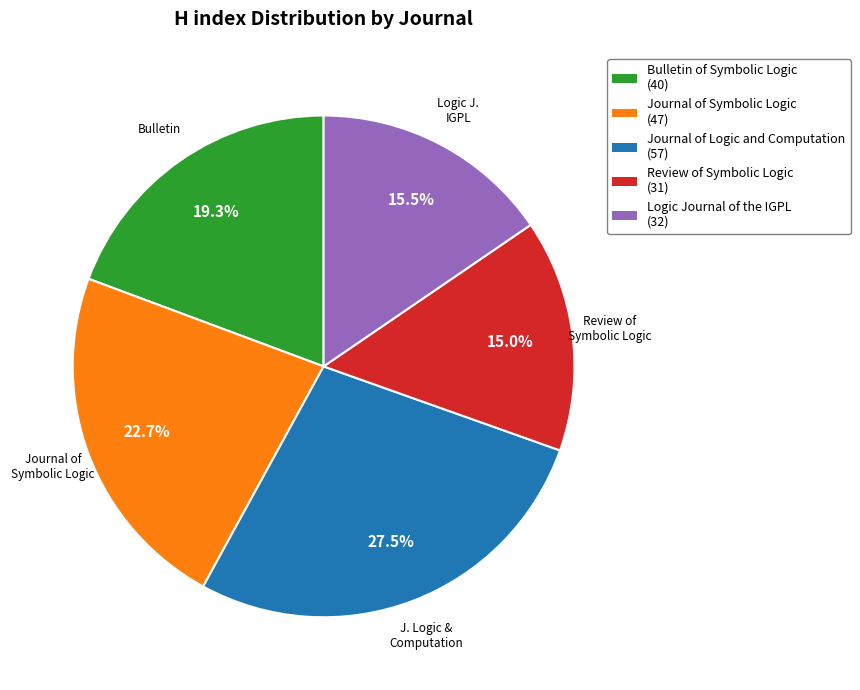

To the nearest percent, what is the difference between the Journal of Symbolic Logic and Review of Symbolic Logic slice percentages?

8%